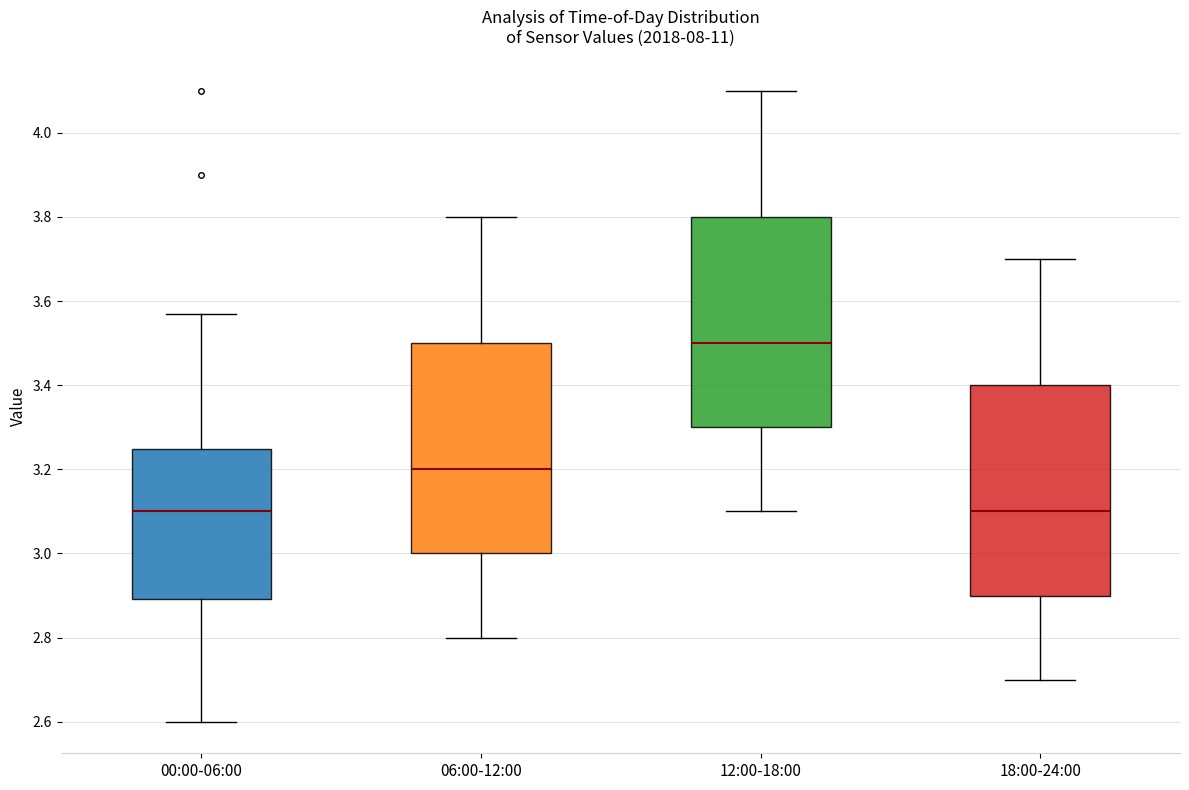

Where does the median line of the box for 06:00-12:00 sit on the y-axis? The values are not printed on the chart, so give them approximately, as read against the axis.

3.20